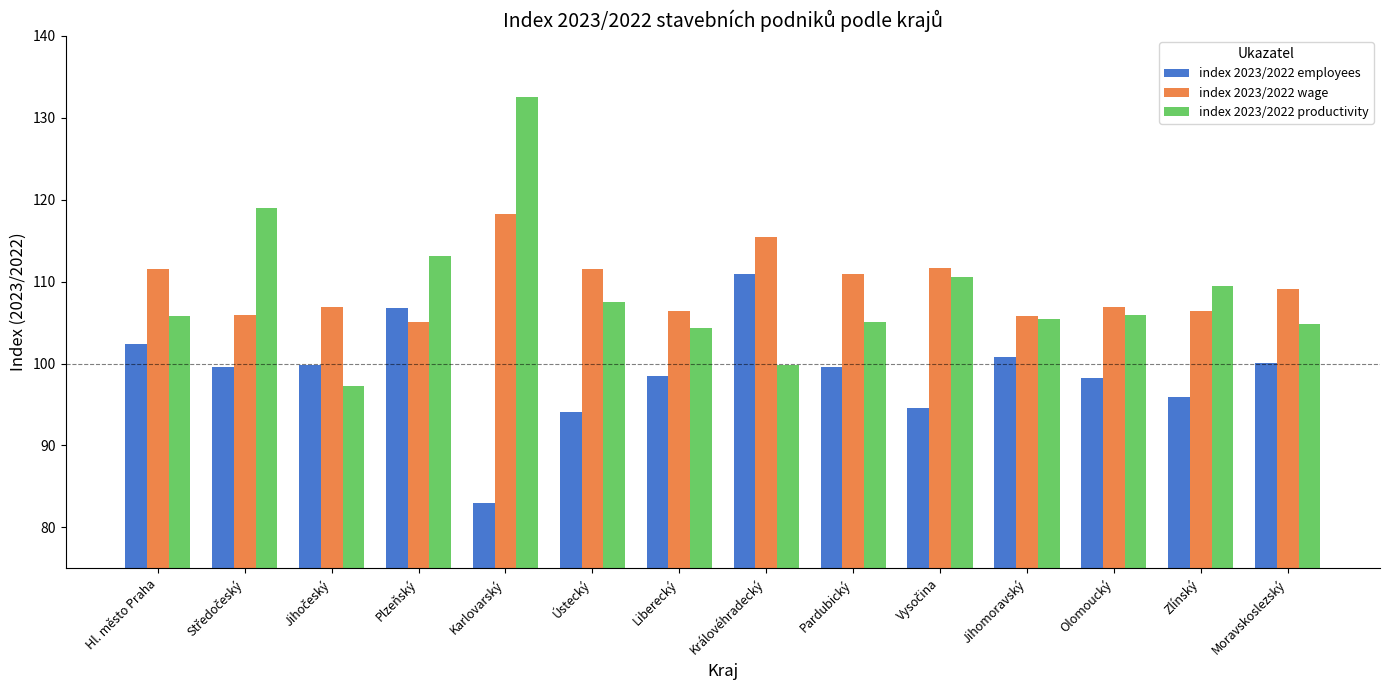

The value of index 2023/2022 wage at Jihomoravský is 185.7. True or false?

False